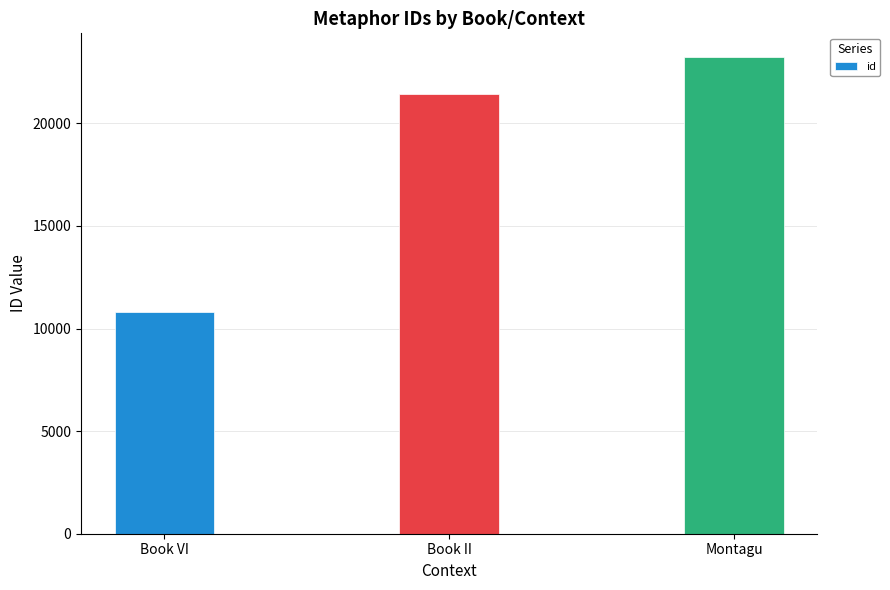

What is the sum of the values at Book II and Book VI?

32194